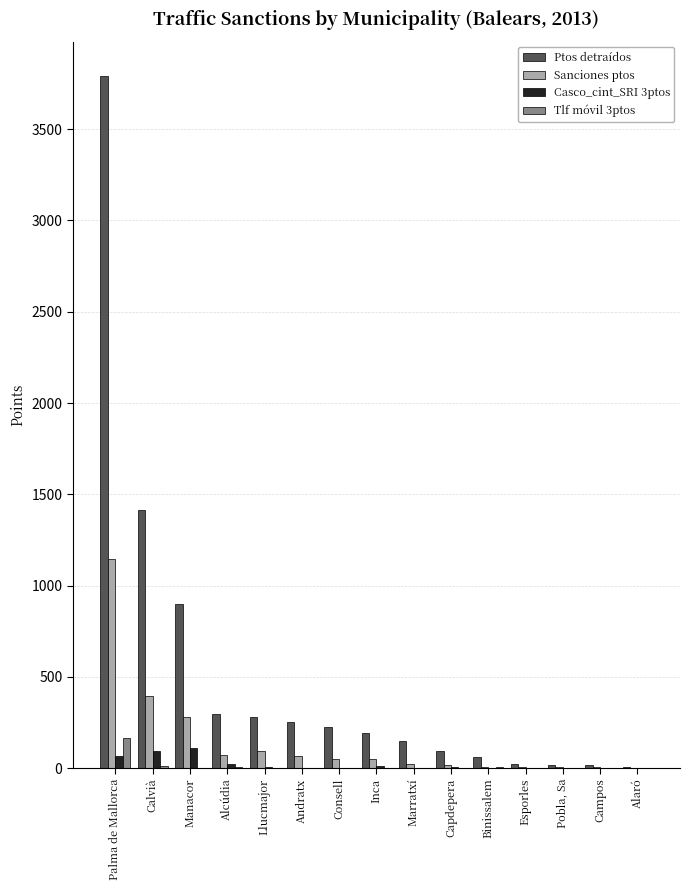

How many data points does each series have?

15